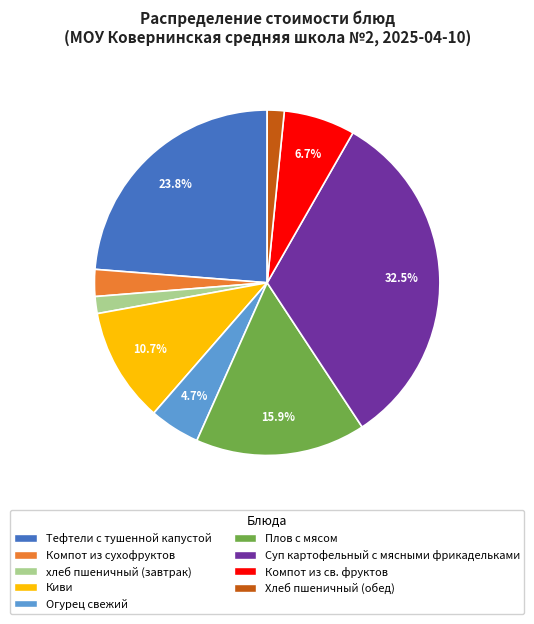

To the nearest percent, what is the difference between the largest and smallest slice percentages?

31%